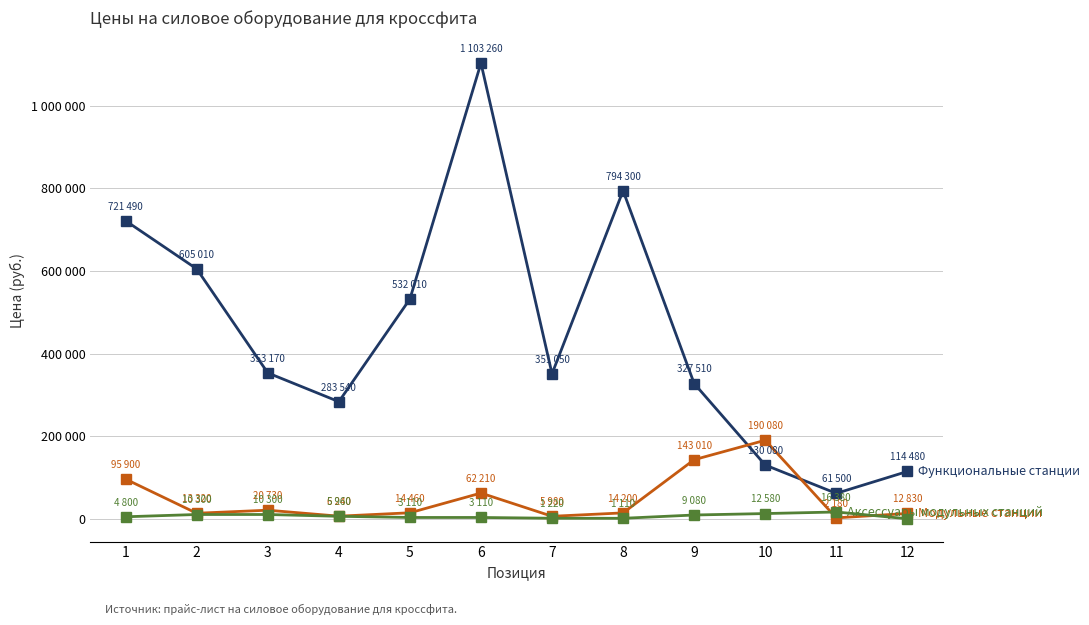

What is the difference between the highest and lowest values at 7?

349830